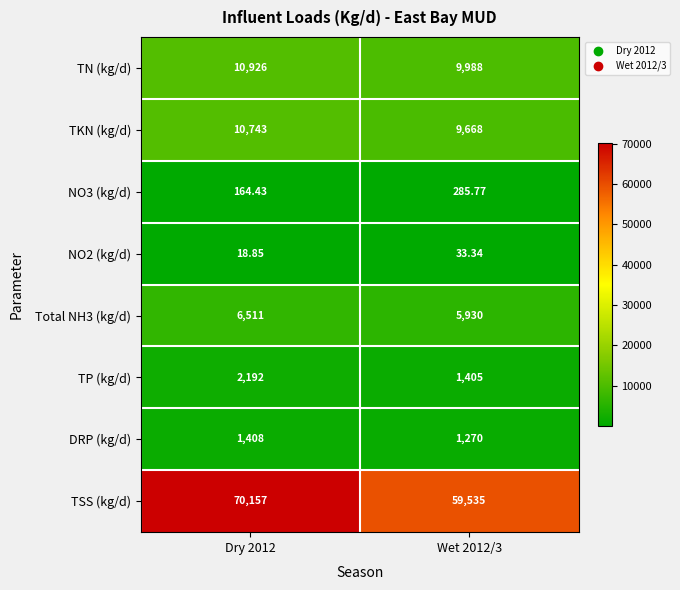

Which series changed the most between Dry 2012 and Wet 2012/3?

TSS (kg/d)